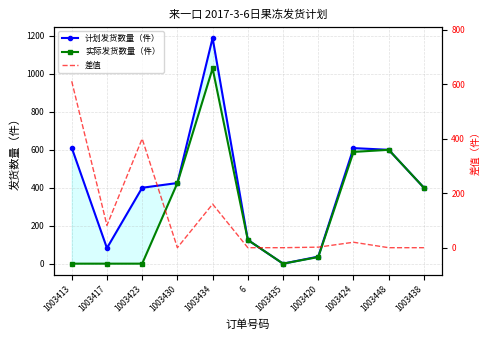

The value of 差值 at 1003434 is 249. True or false?

False